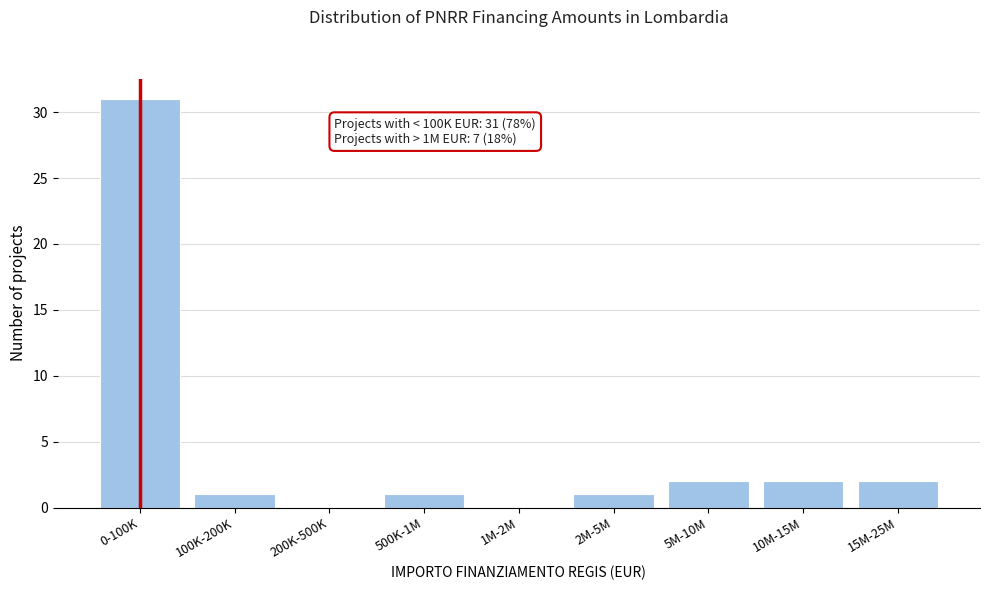

Reading left to right, what are all the values shown in this chart?

0-100K=31	100K-200K=1	200K-500K=0	500K-1M=1	1M-2M=0	2M-5M=1	5M-10M=2	10M-15M=2	15M-25M=2